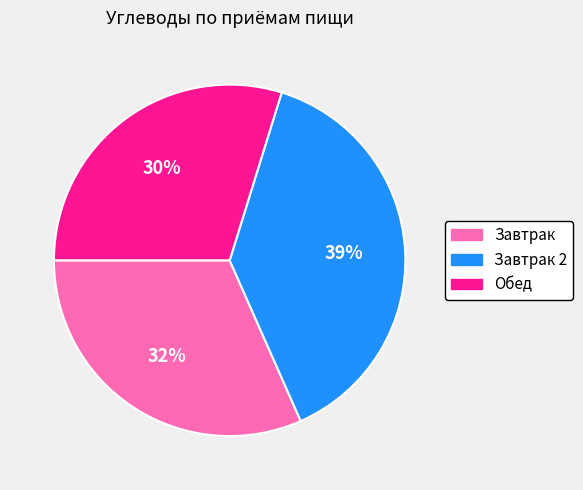

Is there a majority slice in this chart?

No